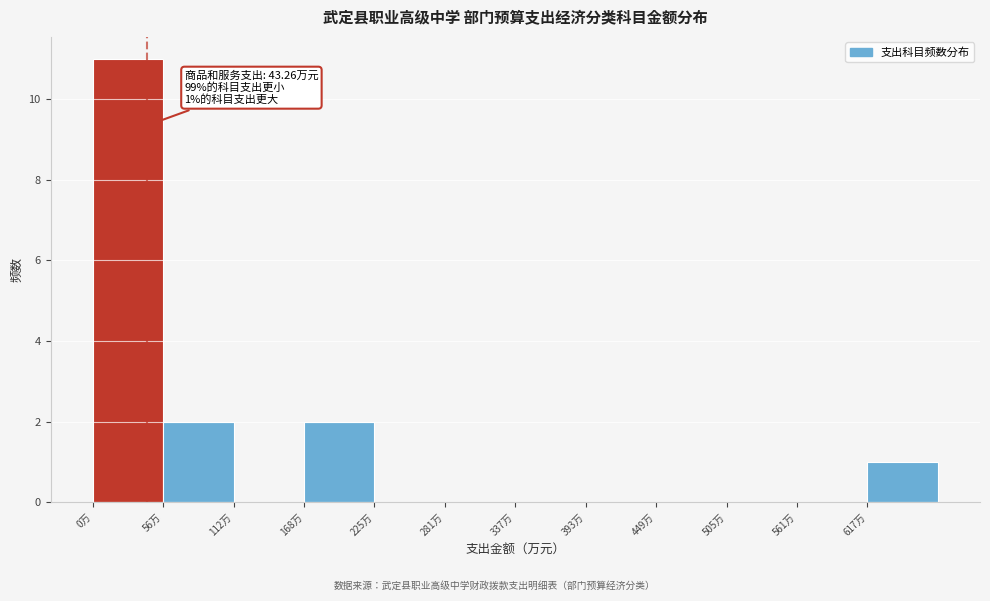

Which range on the x-axis has the tallest bar?

0 to 60